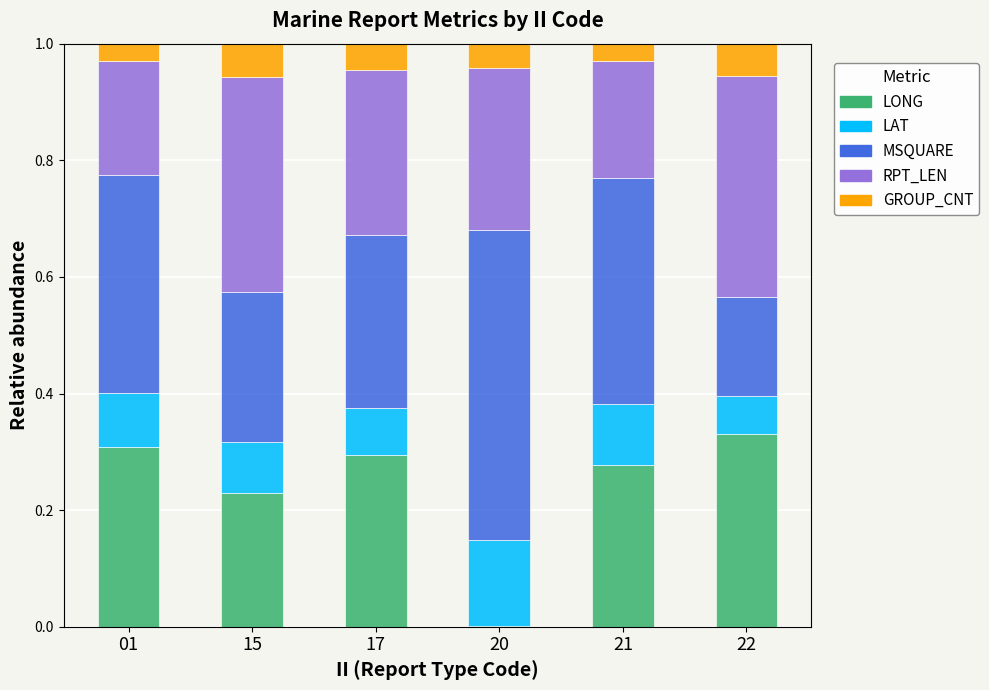

What is the total value across all series at 01?

1.0